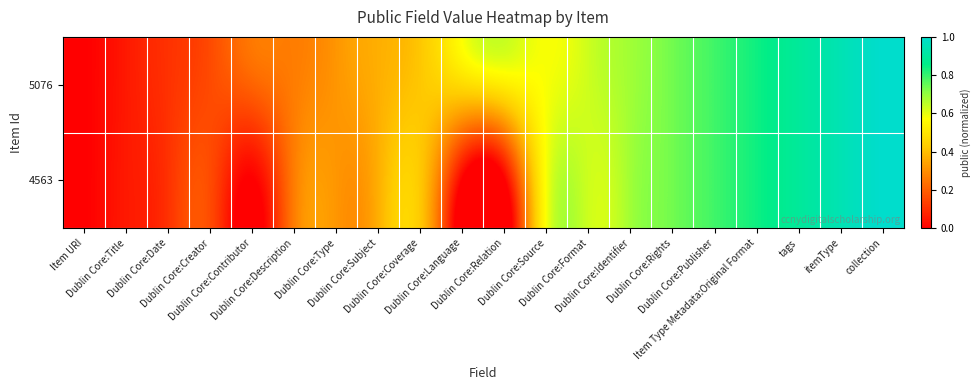

List the series in order of their peak value, highest first.

5076, 4563